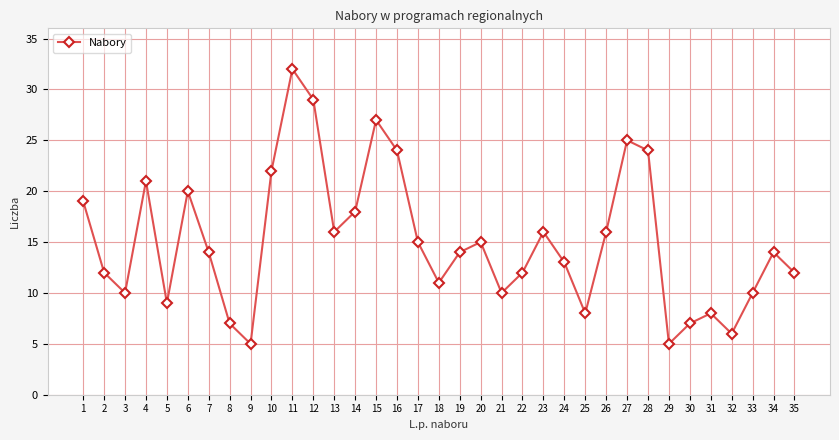

How many interior local peaks (higher than both neighbors) does the data have?

9